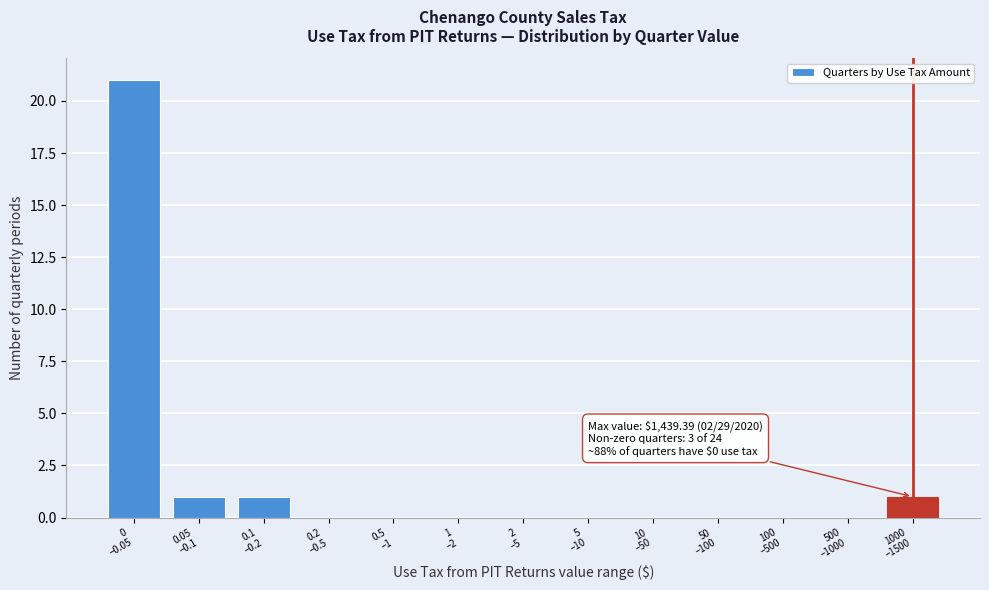

What is the greatest value displayed?

21